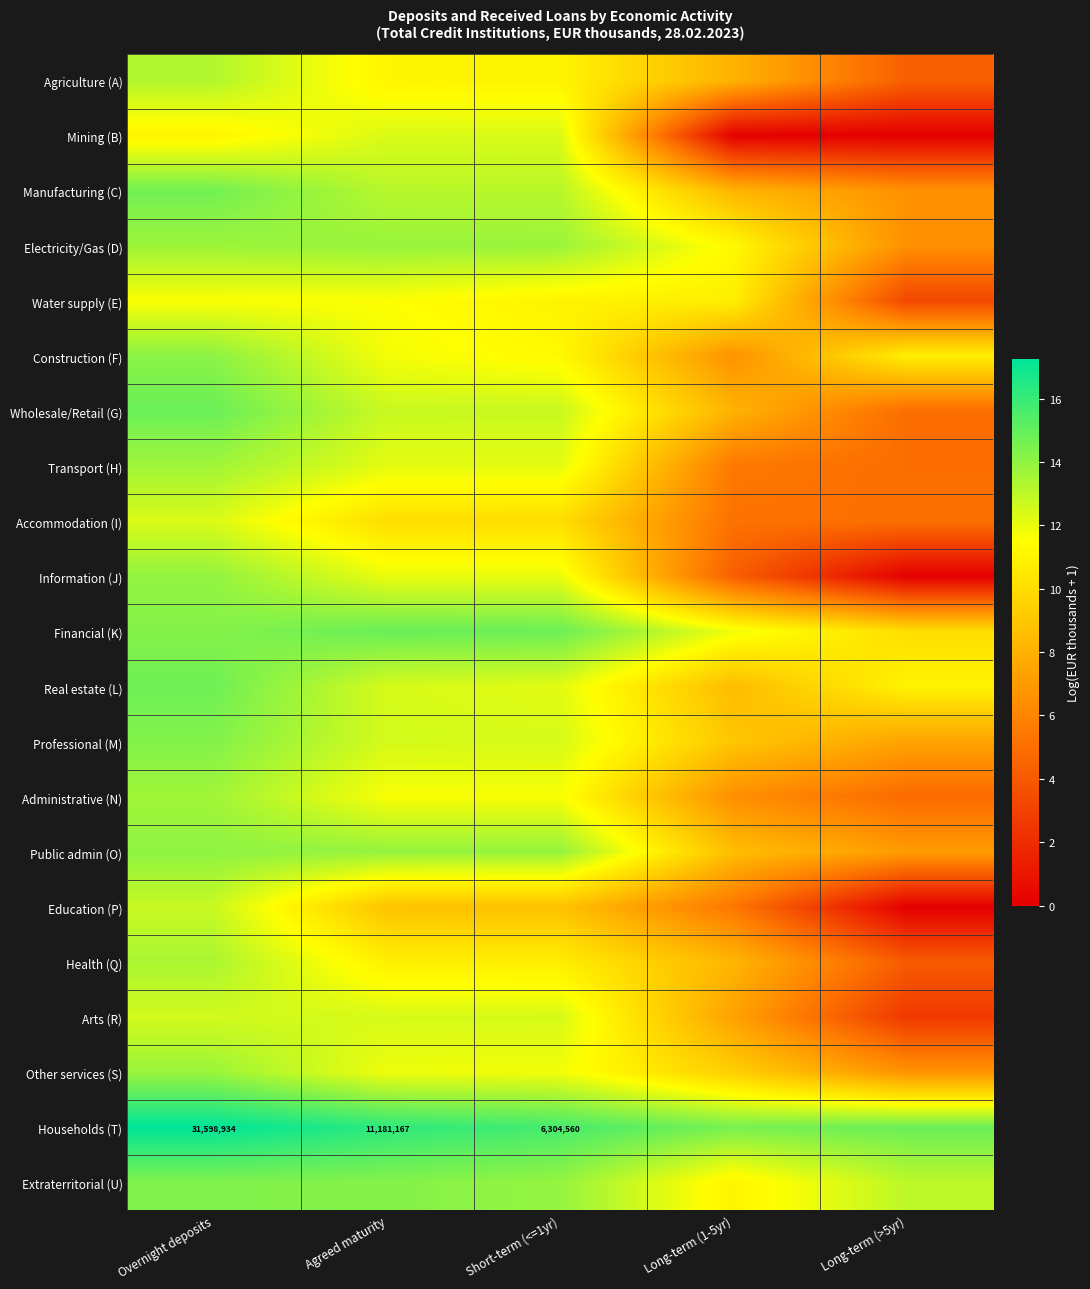

Rank the series at Long-term (>5yr) from highest to lowest value.

Households (T), Extraterritorial (U), Real estate (L), Construction (F), Financial (K), Professional (M), Public admin (O), Other services (S), Manufacturing (C), Electricity/Gas (D), Accommodation (I), Transport (H), Wholesale/Retail (G), Administrative (N), Agriculture (A), Health (Q), Water supply (E), Arts (R), Mining (B), Information (J), Education (P)